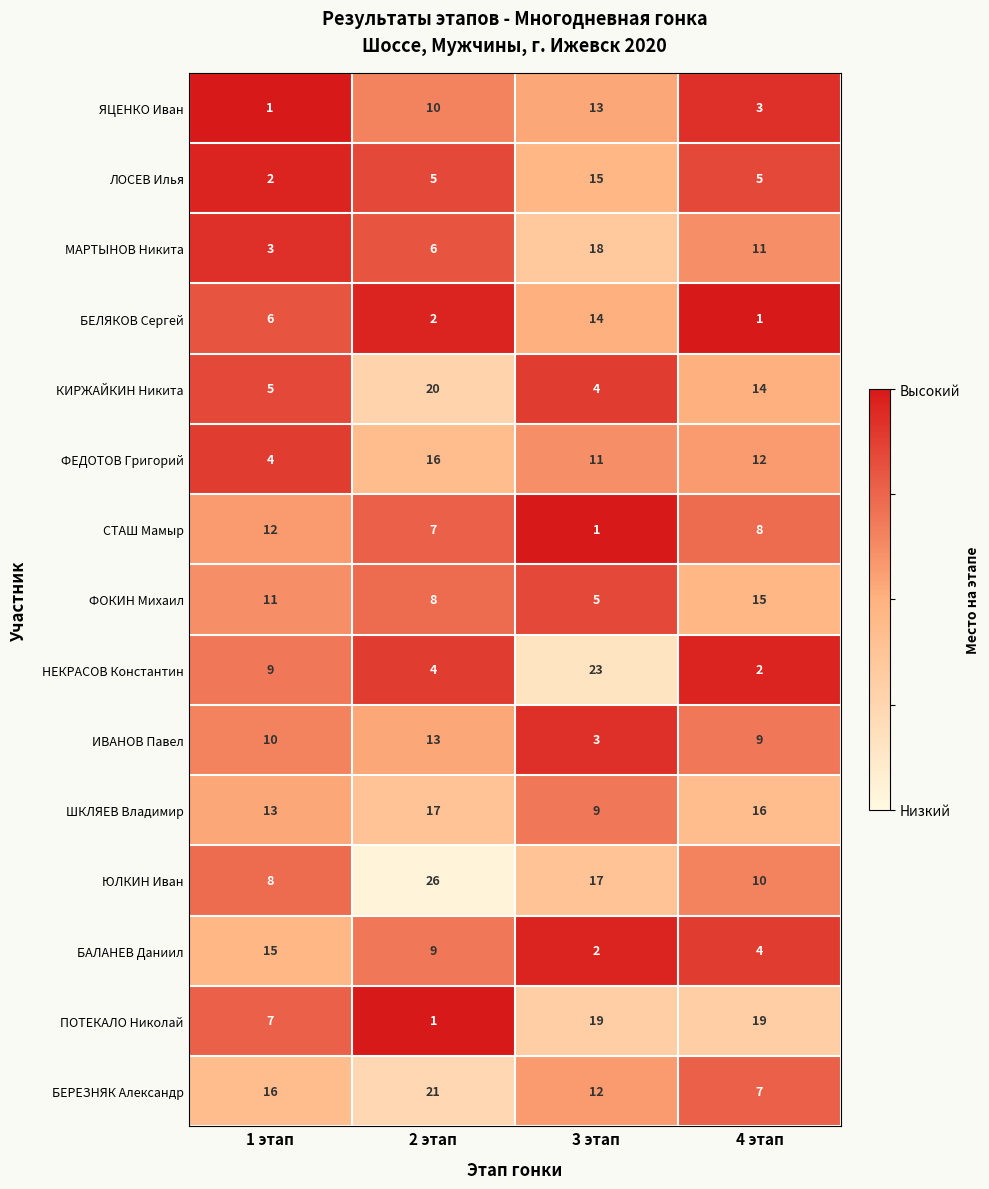

Which series has the widest spread of values?

НЕКРАСОВ Константин